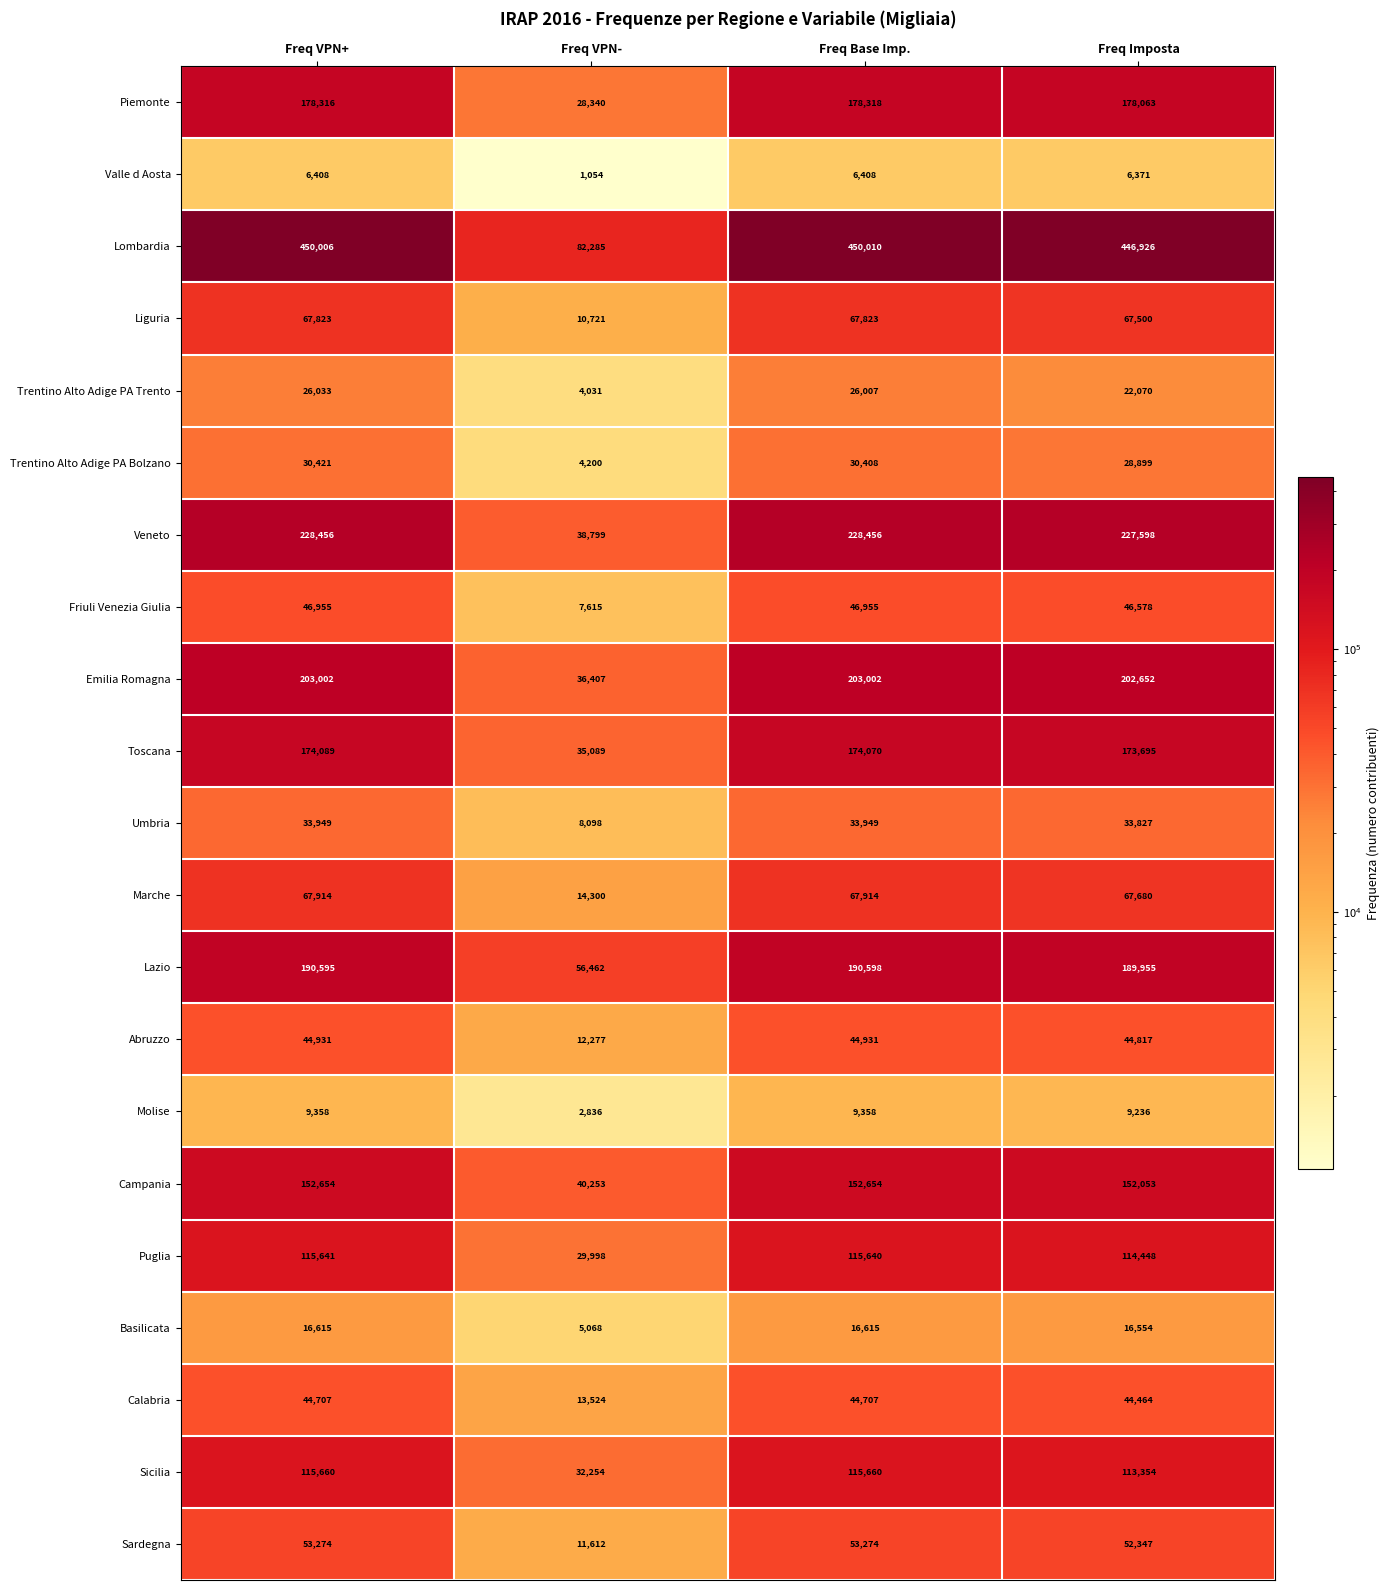

What is the maximum value for Campania?

152654